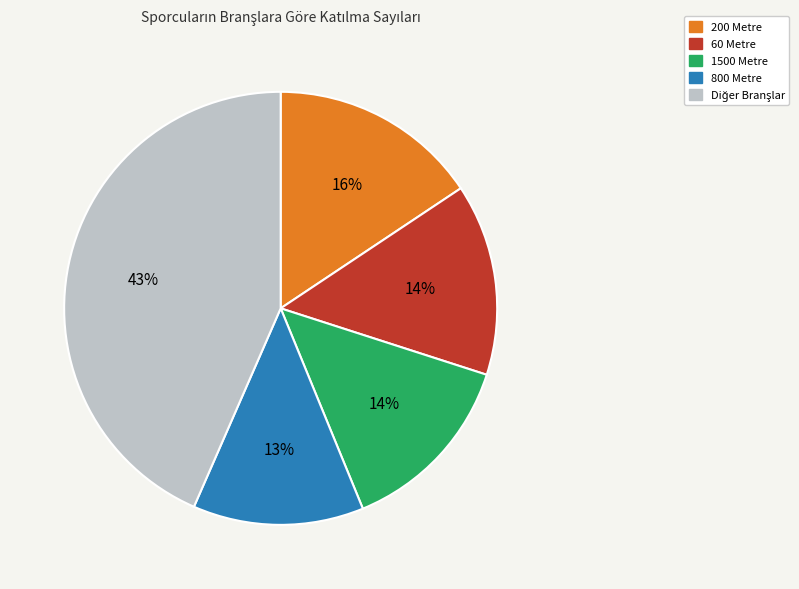

Is there a majority slice in this chart?

No